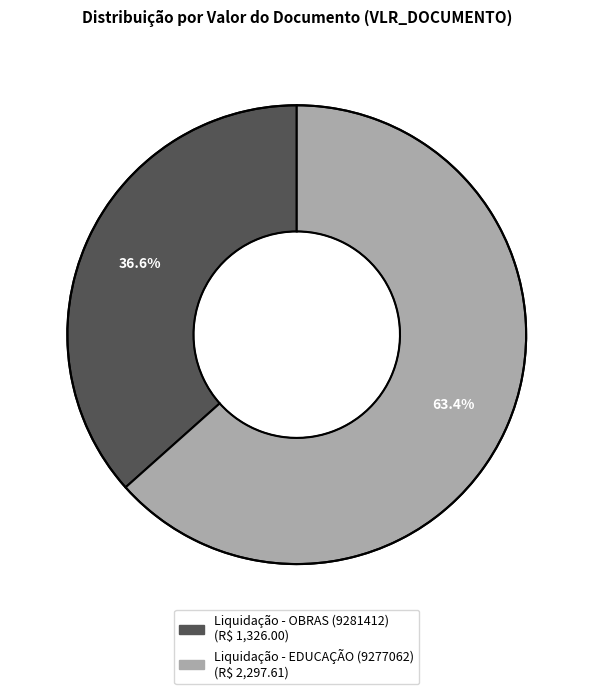

What is the smallest slice in the pie chart?

Liquidação - OBRAS (9281412)